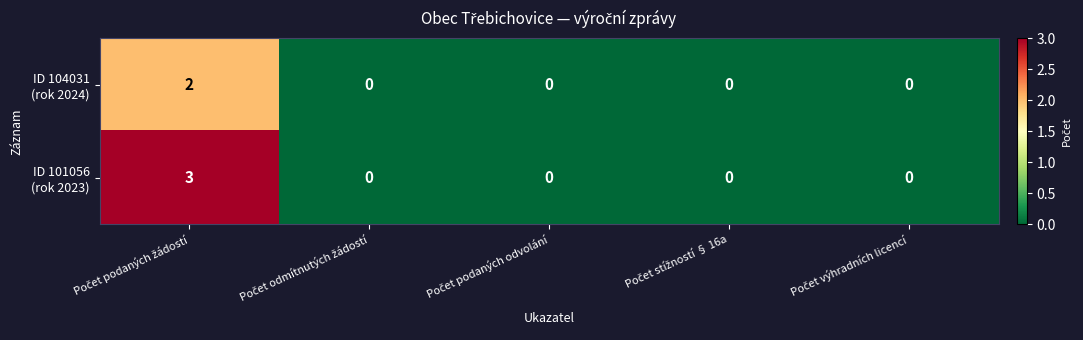

What is the maximum value shown in the chart?

3